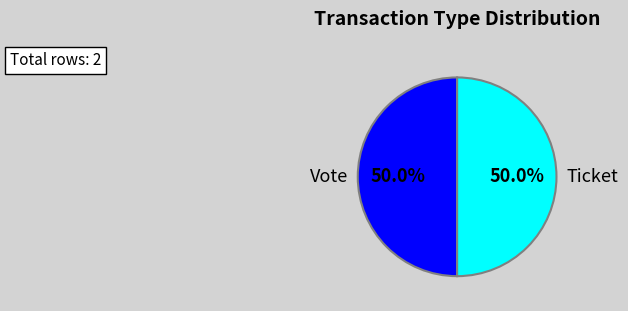

Is the sum of Vote and Ticket greater than half?

Yes